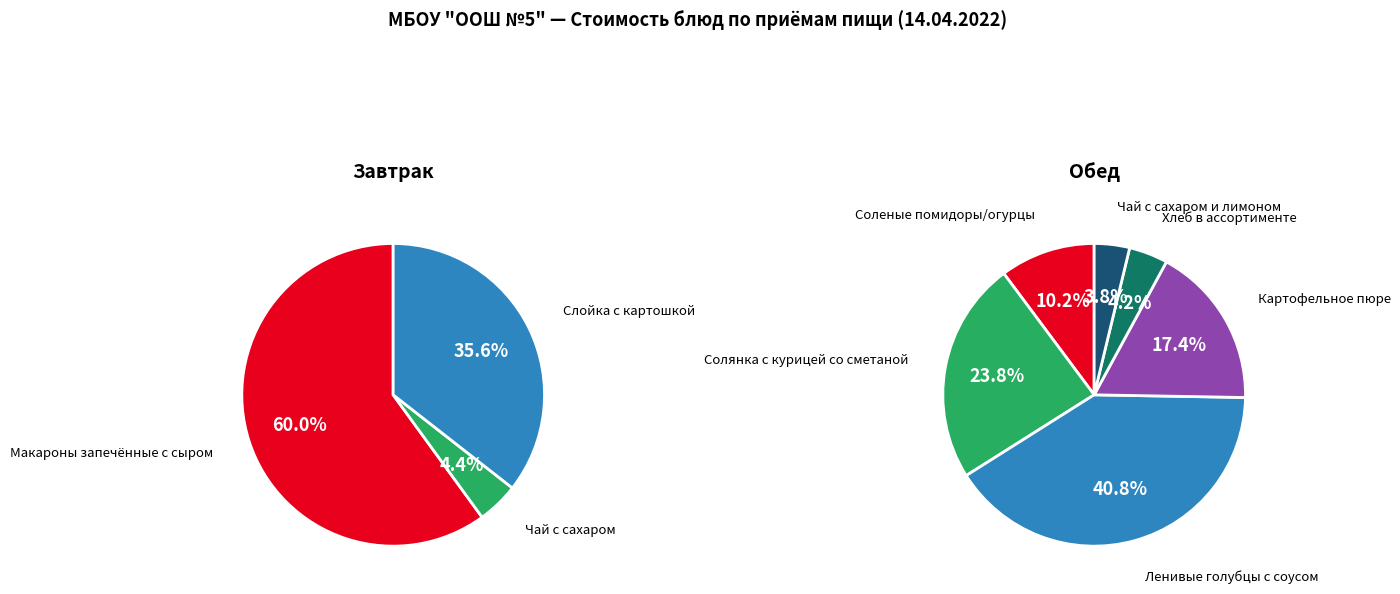

Is the sum of Чай с сахаром and Картофельное пюре greater than half?

No